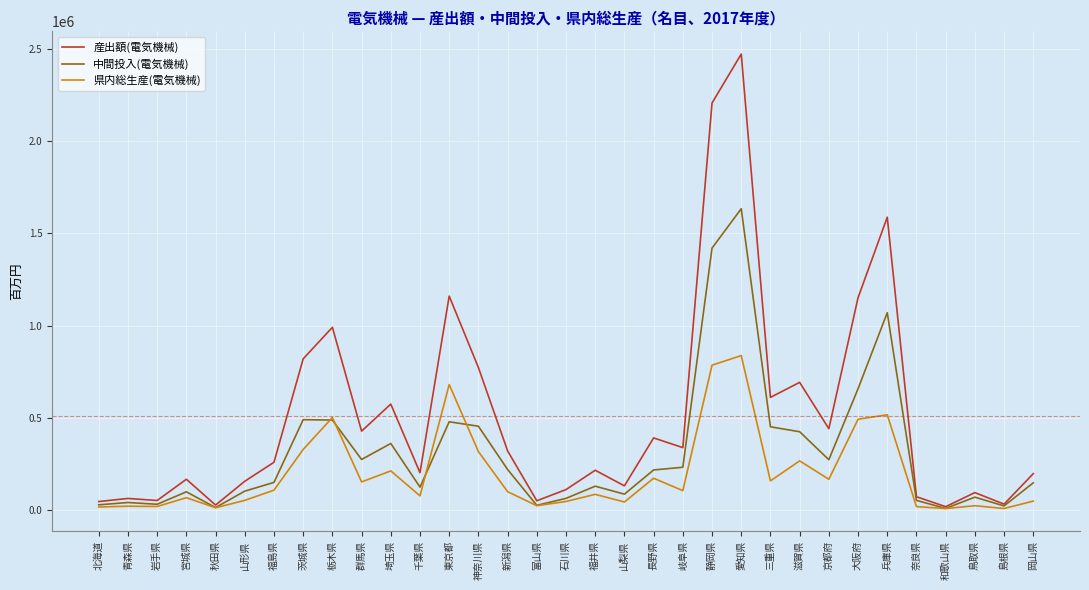

Which category has the highest value in the 中間投入(電気機械) series?

愛知県